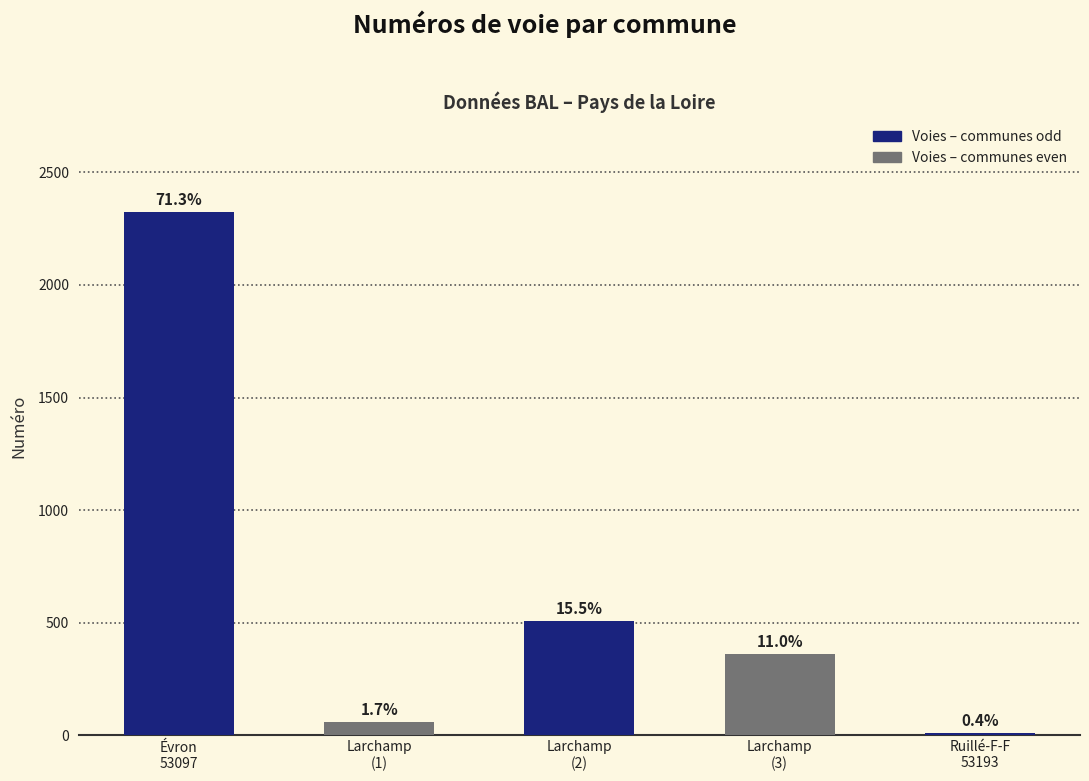

What is the smallest value displayed?

12